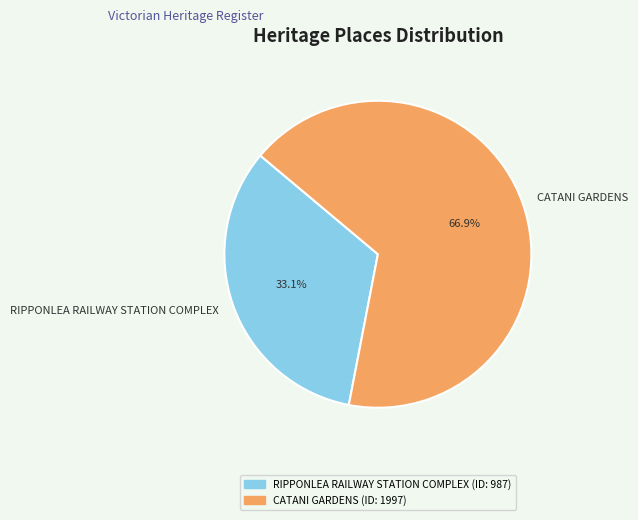

Count the number of slices in the pie.

2